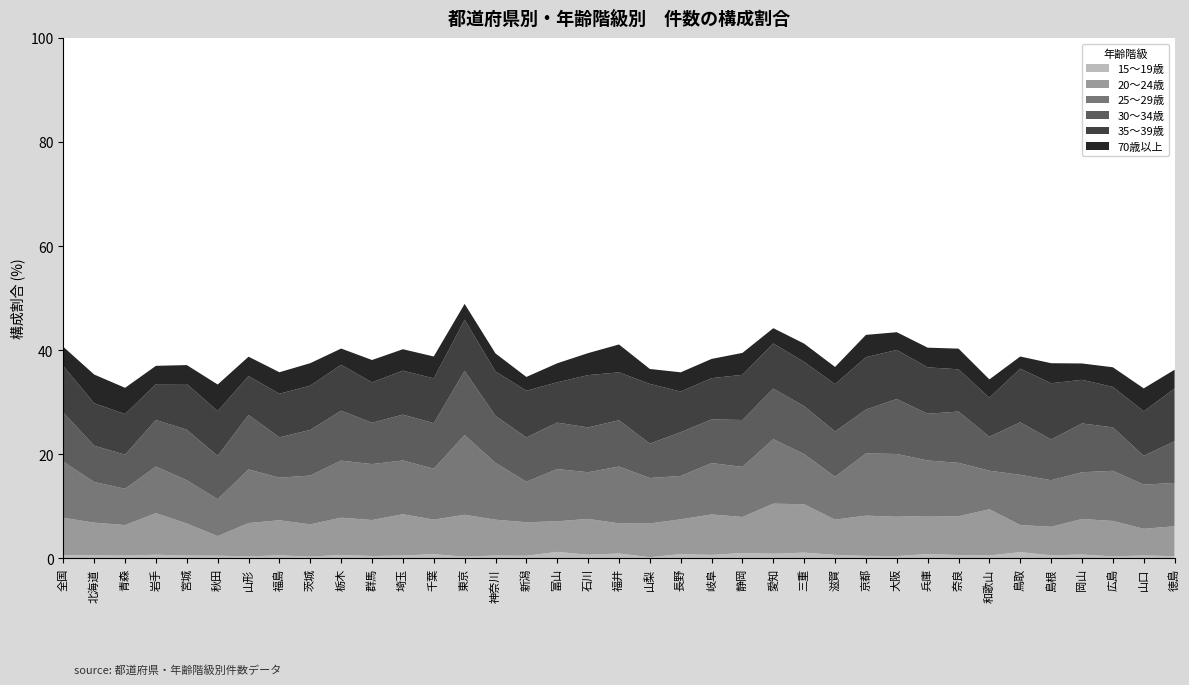

What is the difference between the 15～19歳 values at 北海道 and 徳島?

0.2